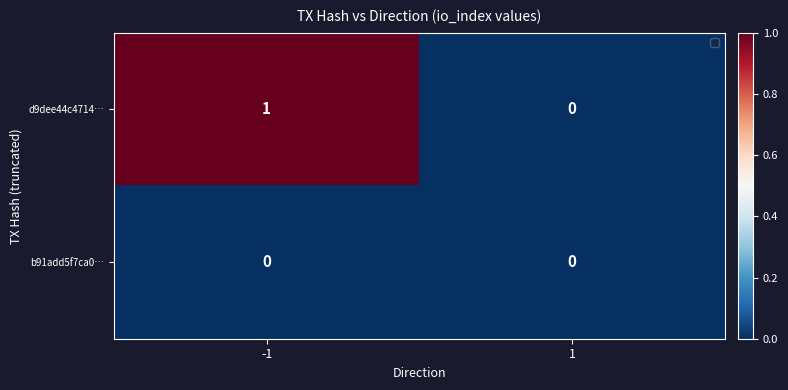

Which series has the widest spread of values?

d9dee44c4714…